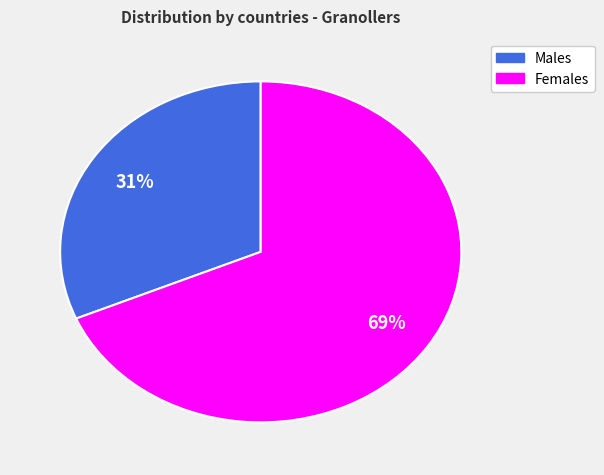

Does any single category account for the majority?

Yes